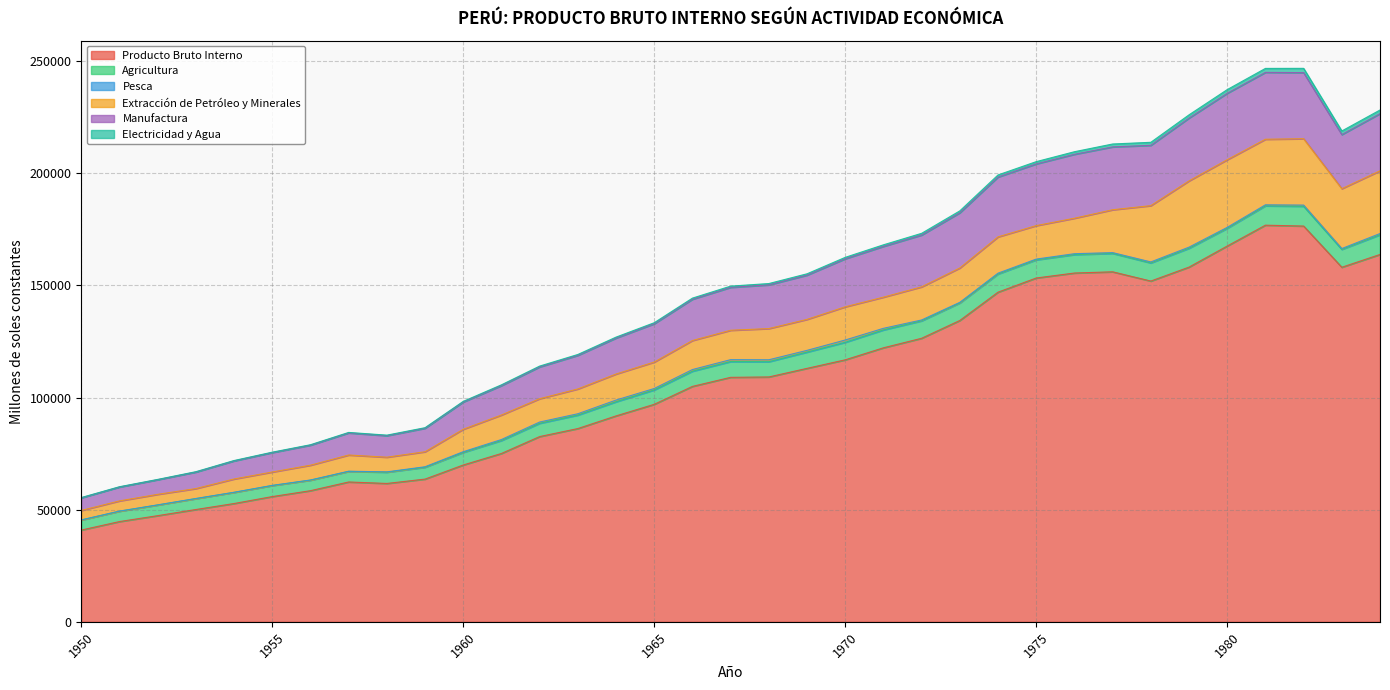

What is the minimum value shown in the chart?

44